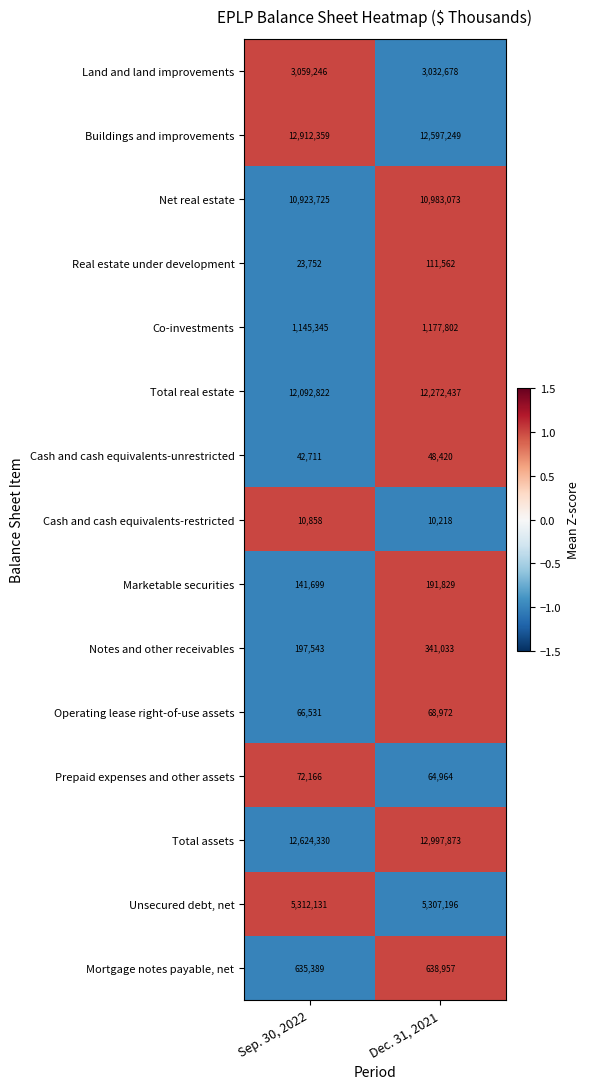

What is the difference between the highest and lowest values at Dec. 31, 2021?

12987655